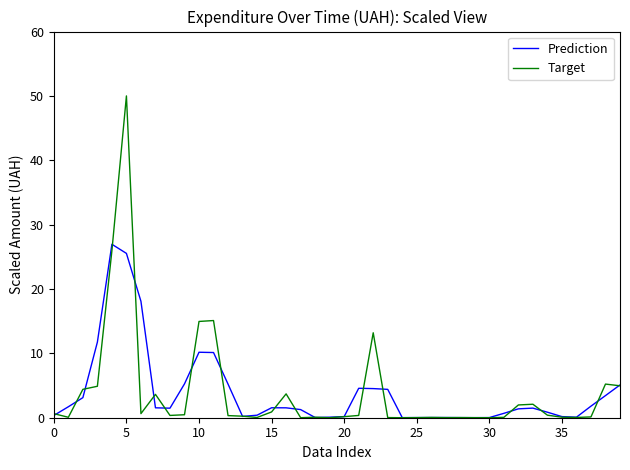

How many lines are shown in the chart?

2